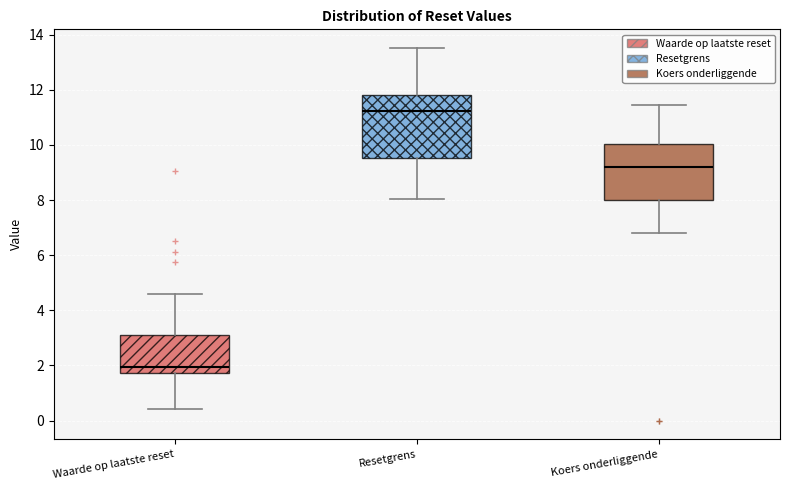

Where does the upper whisker of the box for Koers onderliggende end on the y-axis? The values are not printed on the chart, so give them approximately, as read against the axis.

11.4